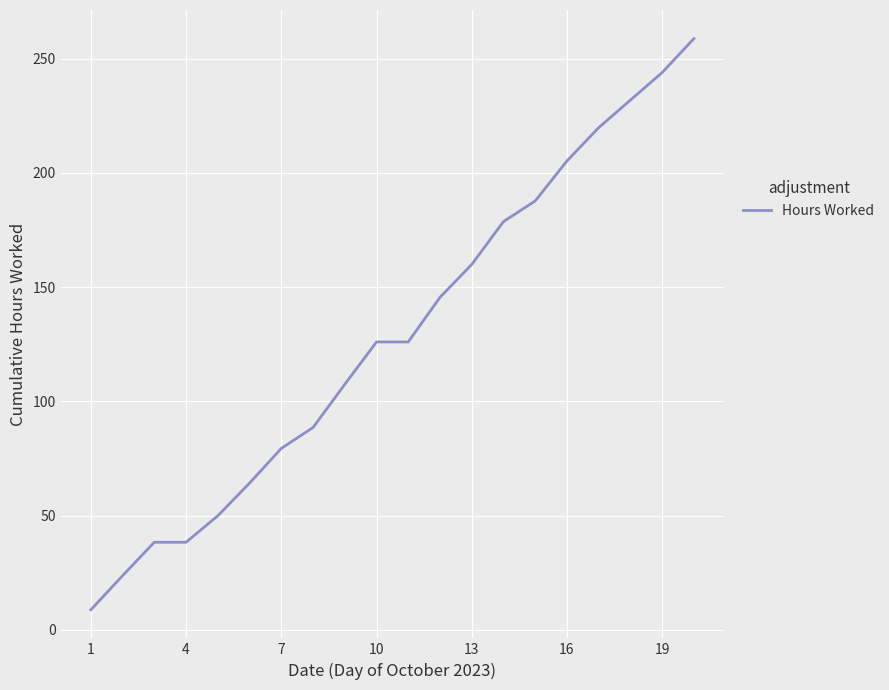

What is the difference between the maximum and second lowest values?

235.1